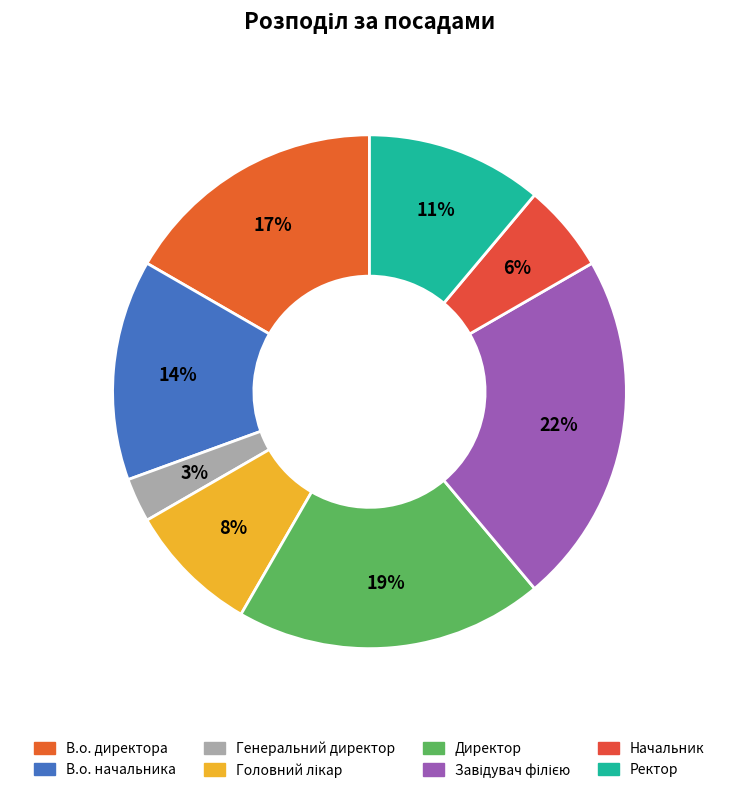

Is there a majority slice in this chart?

No